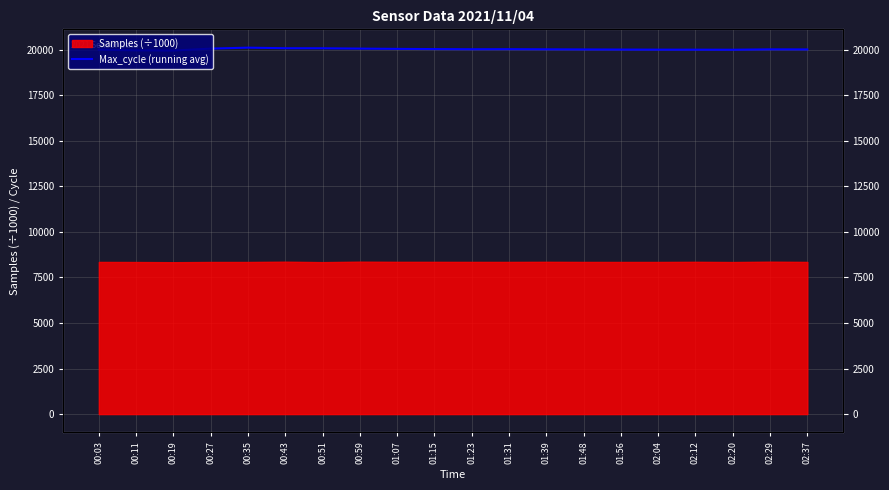

What is the maximum value shown in the chart?

20111.6